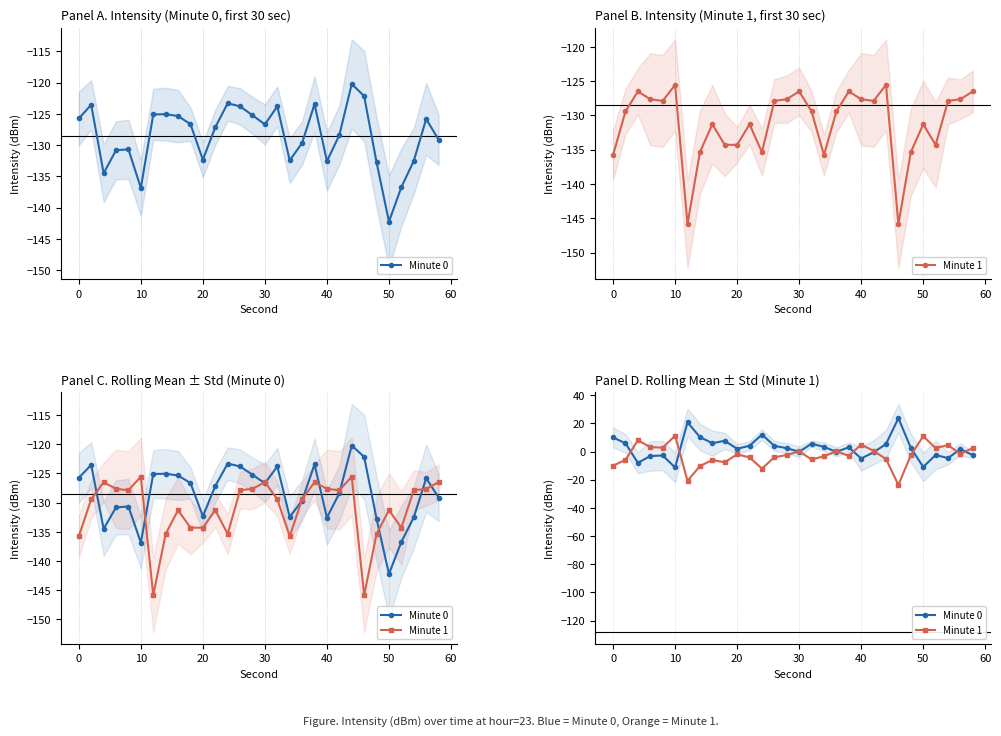

What is the difference between the second highest and minimum values in the Minute 1 series?

34.6